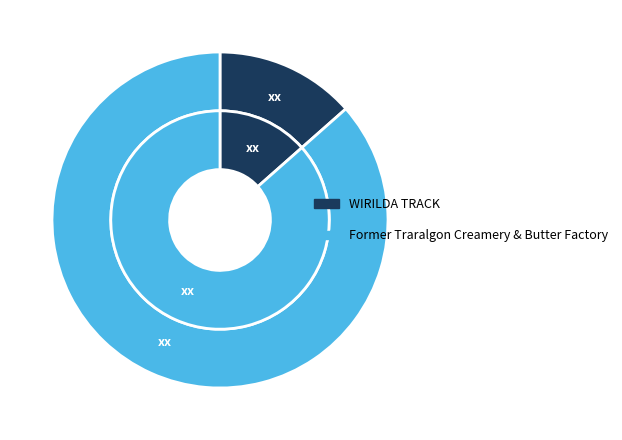

Rank the categories by value from highest to lowest.

Former Traralgon Creamery & Butter Factory, WIRILDA TRACK